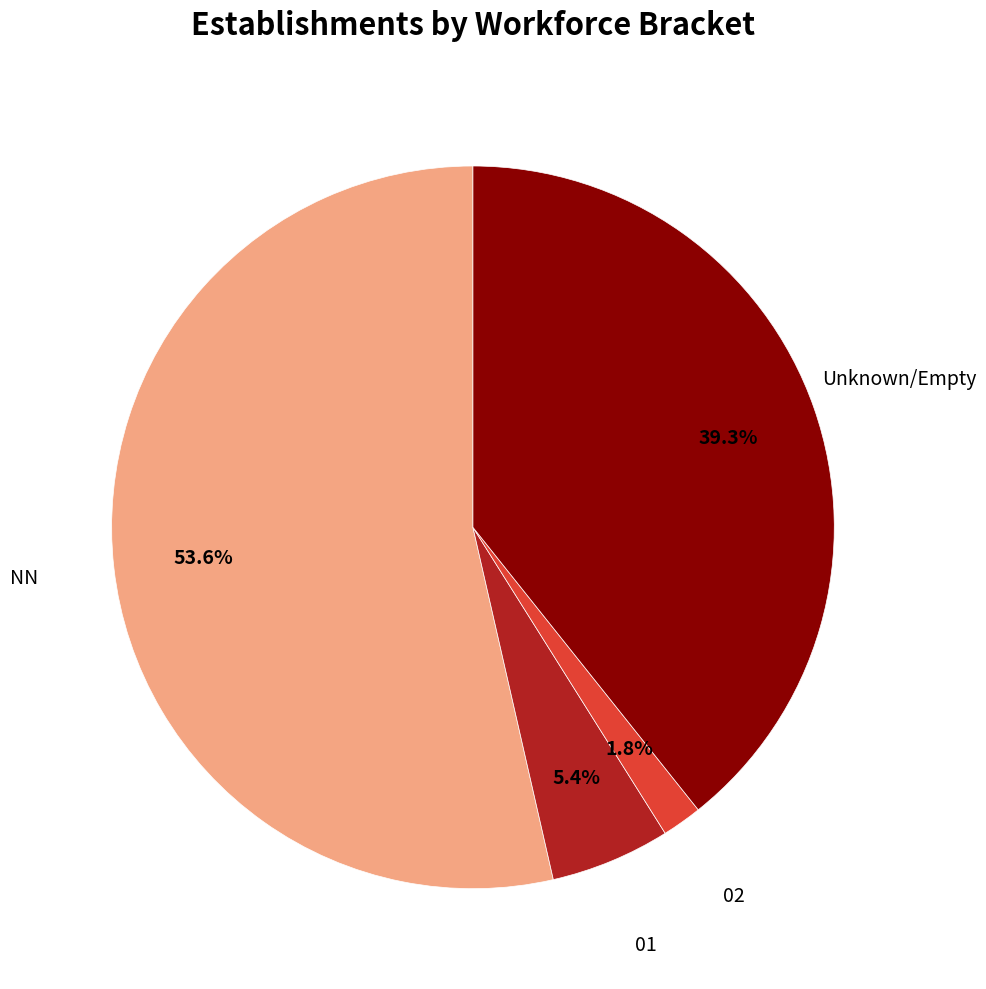

Does any single category account for the majority?

Yes